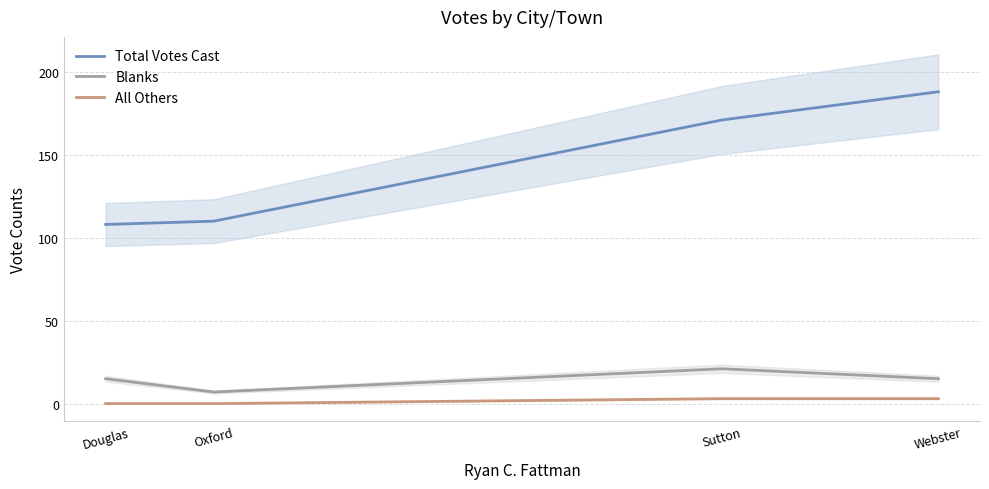

Rank the series by their maximum value, from lowest to highest.

All Others, Blanks, Total Votes Cast